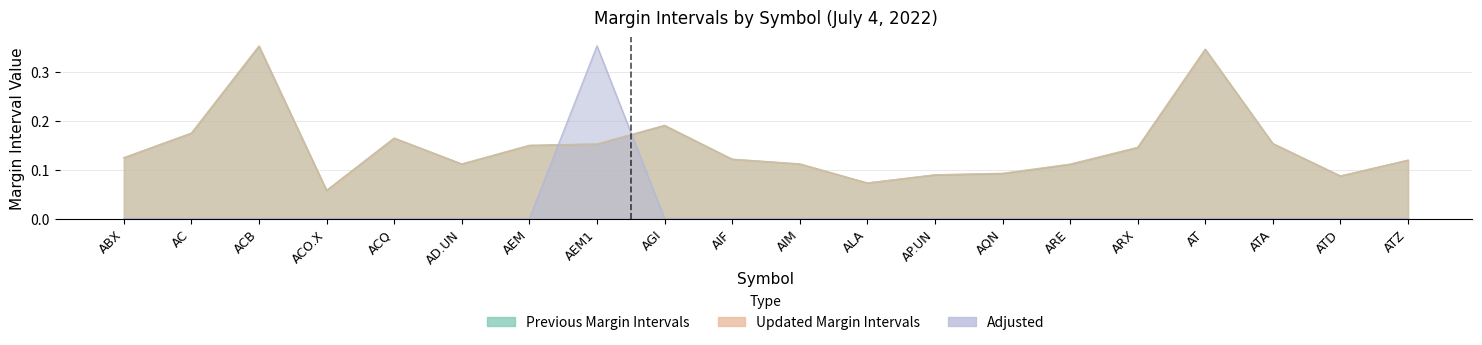

Does the chart have visible grid lines?

Yes